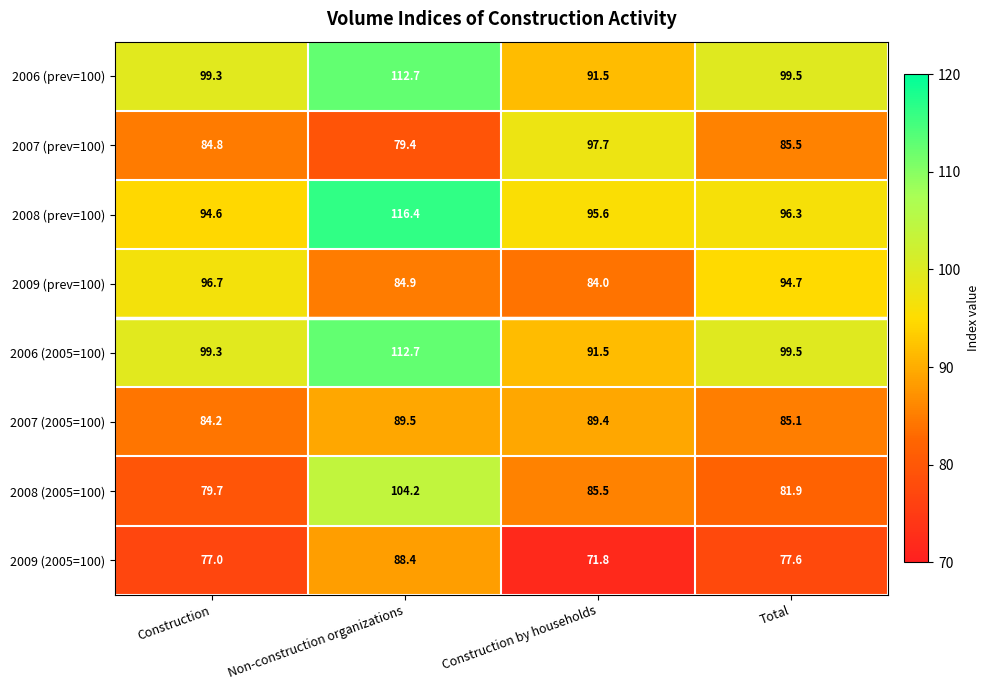

At which label does 2009 (prev=100) first exceed 94?

Construction